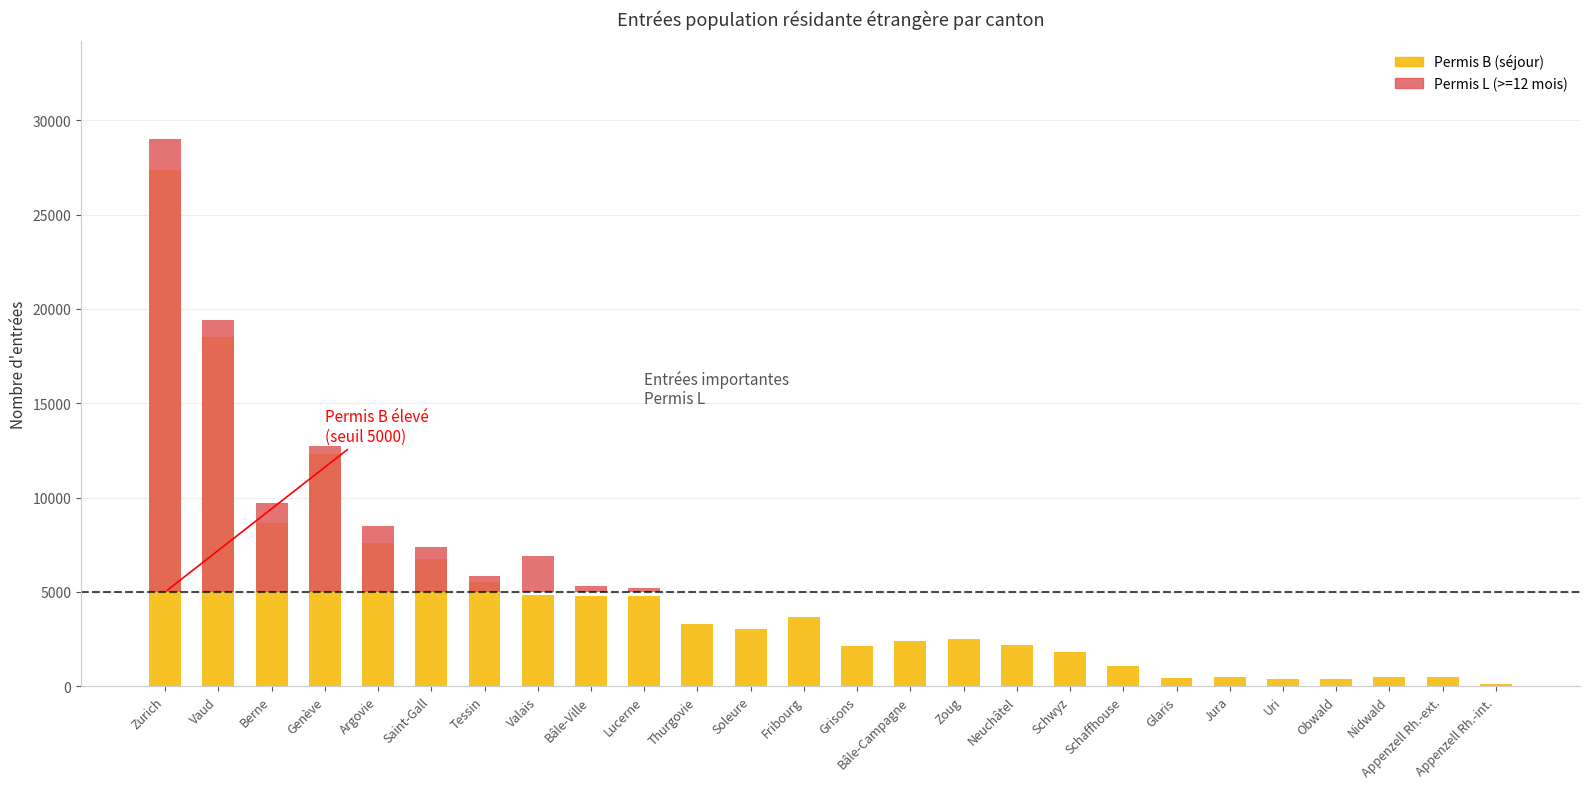

What position from the right is Obwald?

4